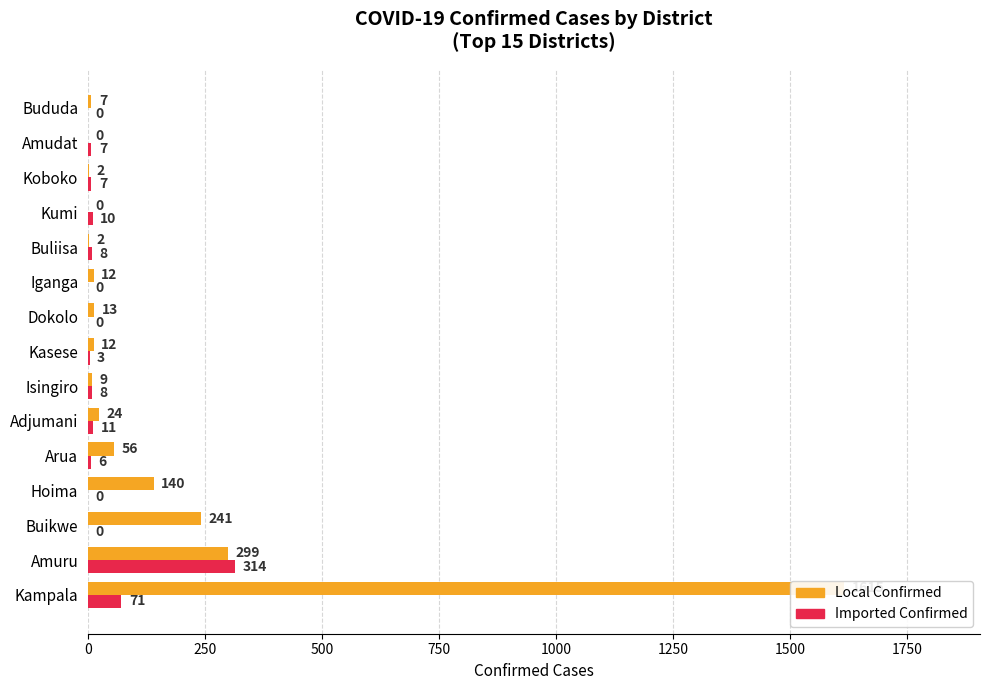

Between Hoima and Buliisa, which is larger?

Hoima